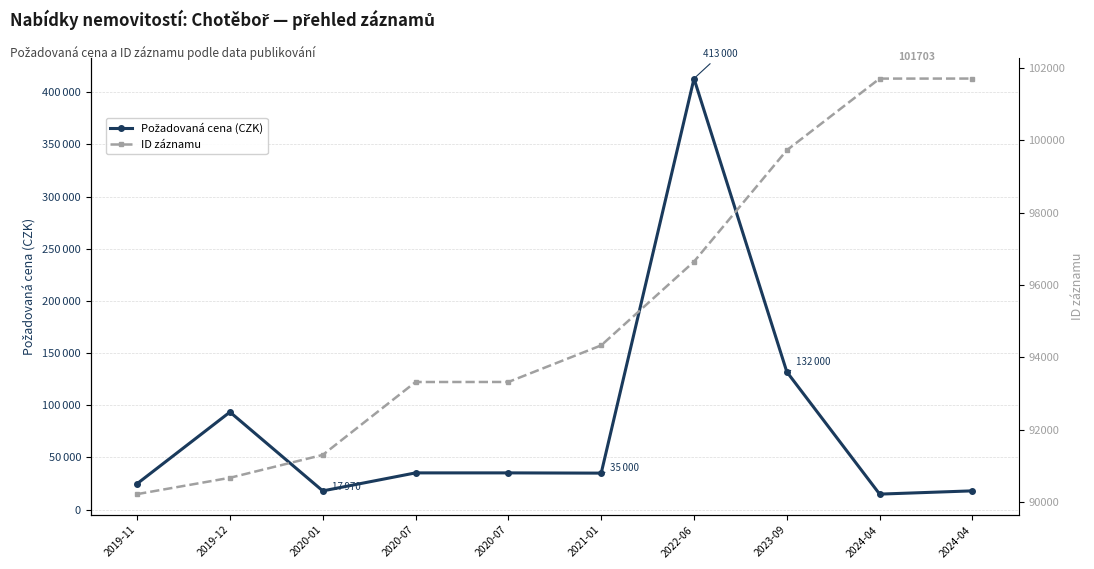

True or false: Požadovaná cena (CZK) has a value of 35000 at 2021-01.

True